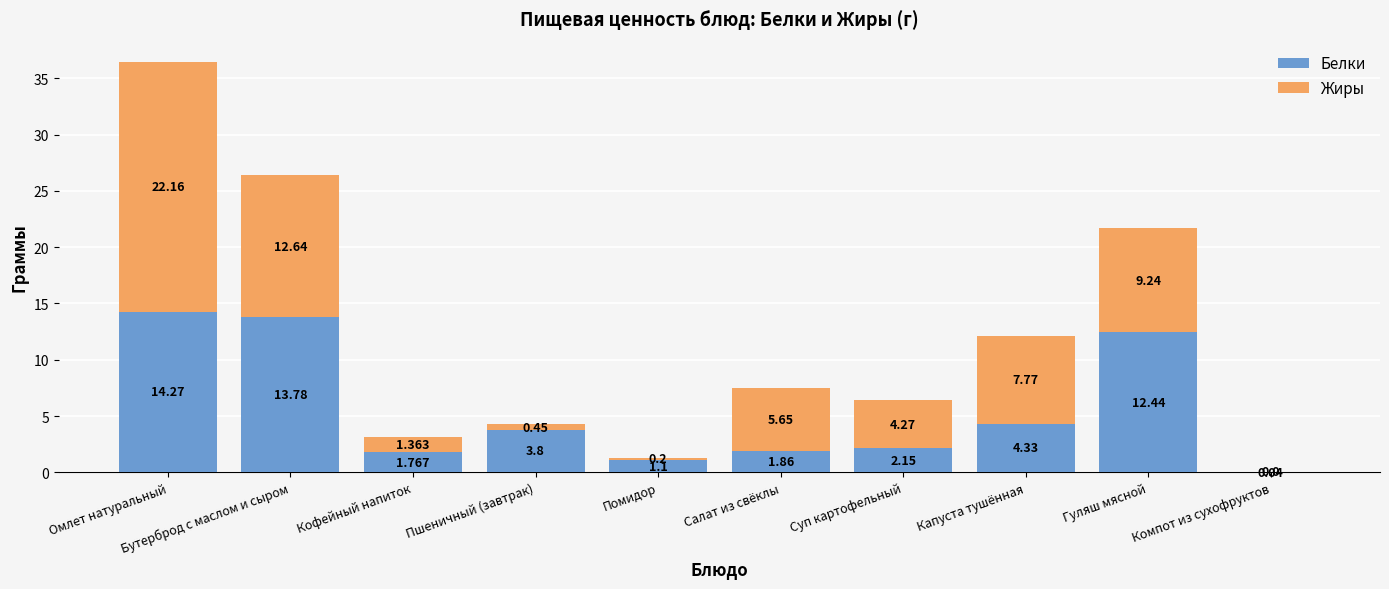

Where does the Белки series first go above 3?

Омлет натуральный